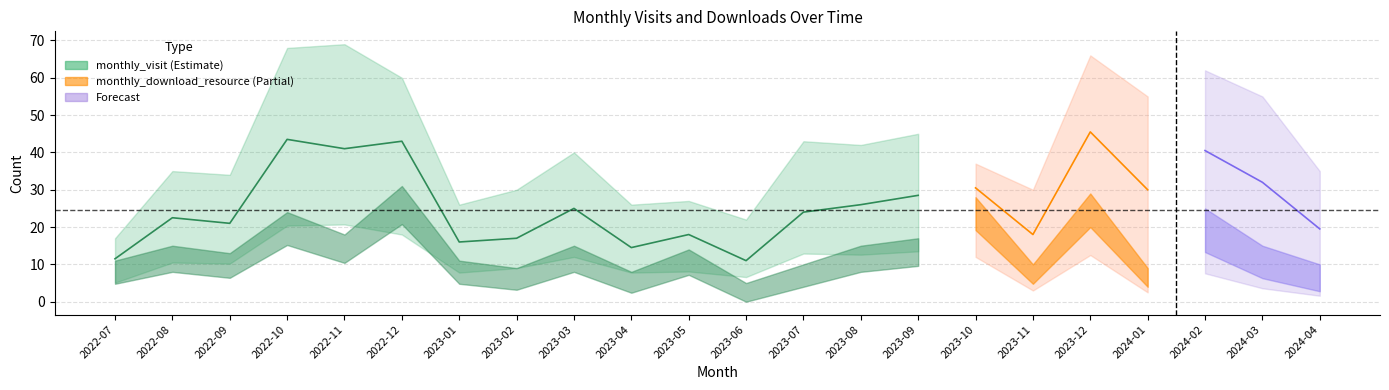

Does the chart display data point markers on the line(s)?

No